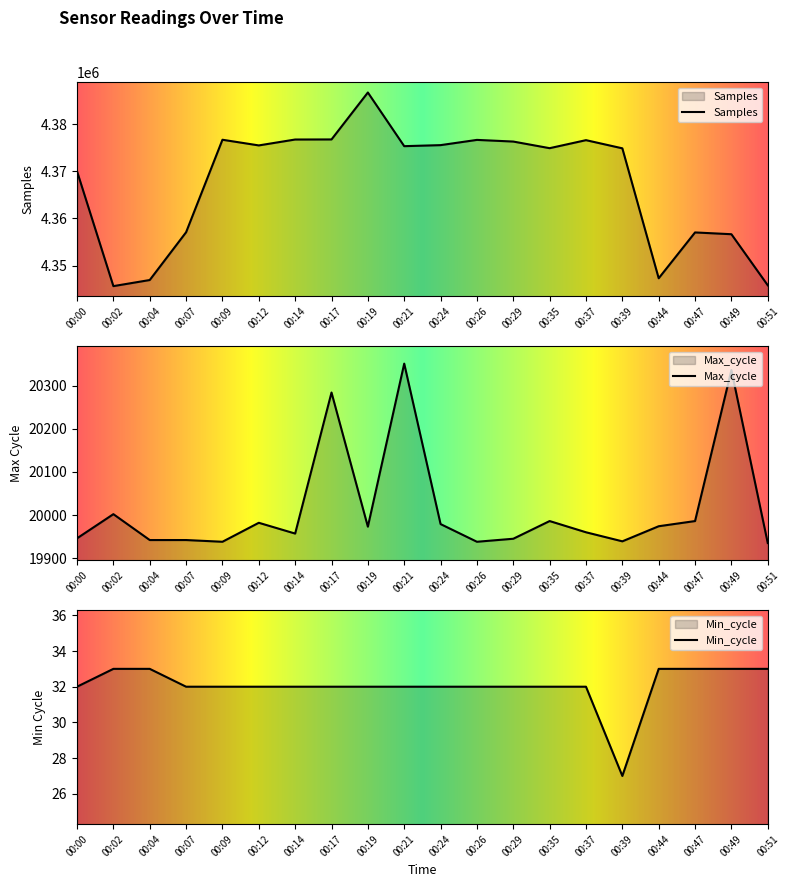

At which category is the sum across all series the highest?

00:19